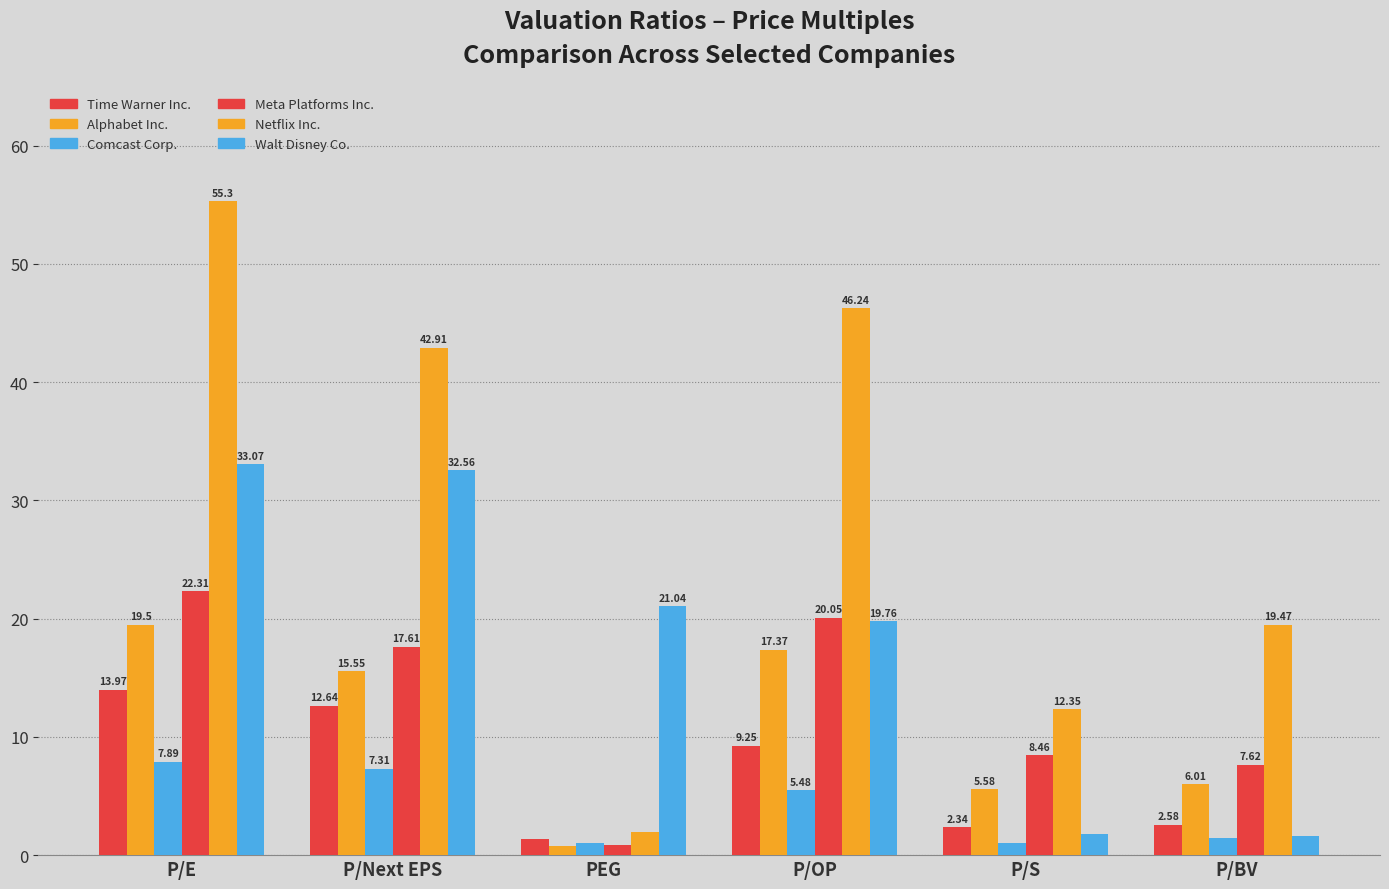

How many series are shown in this chart?

6